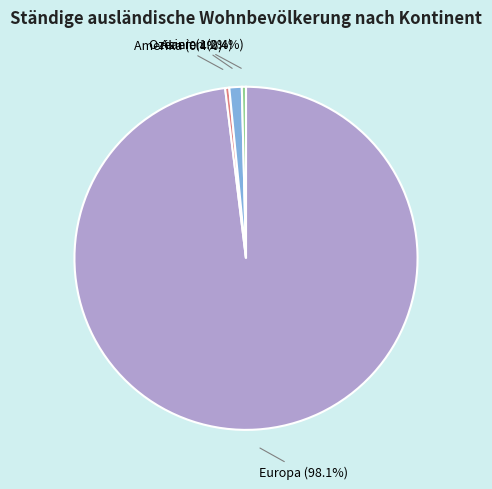

To the nearest percent, what is the difference between the largest and smallest slice percentages?

98%